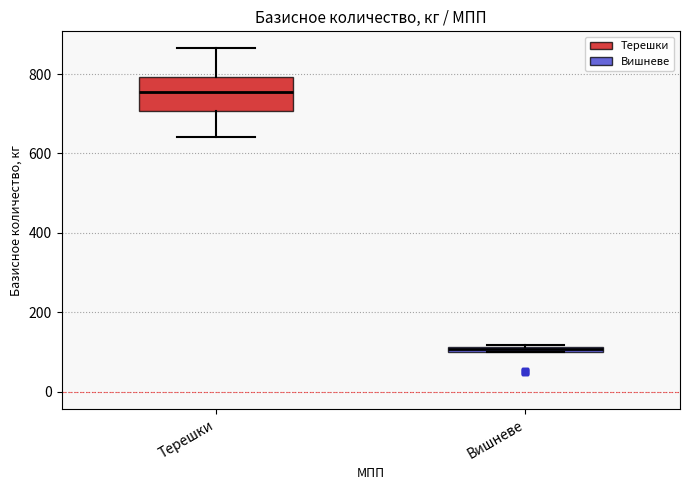

Which box is the tallest, from its lower edge to its upper edge?

Терешки